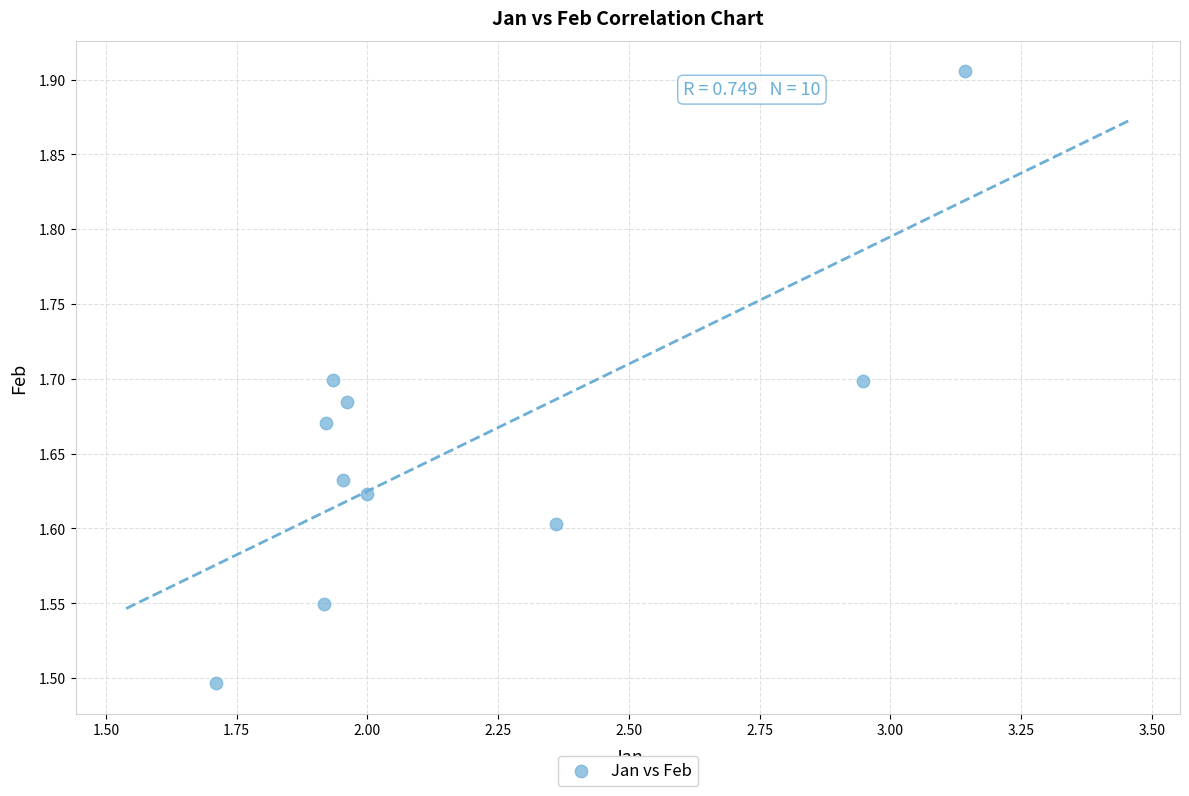

What is the range of Y values (max minus min)?

0.4